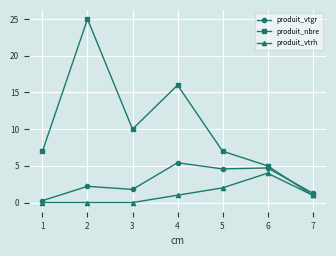

Rank the series by their average value, from highest to lowest.

produit_nbre, produit_vtgr, produit_vtrh